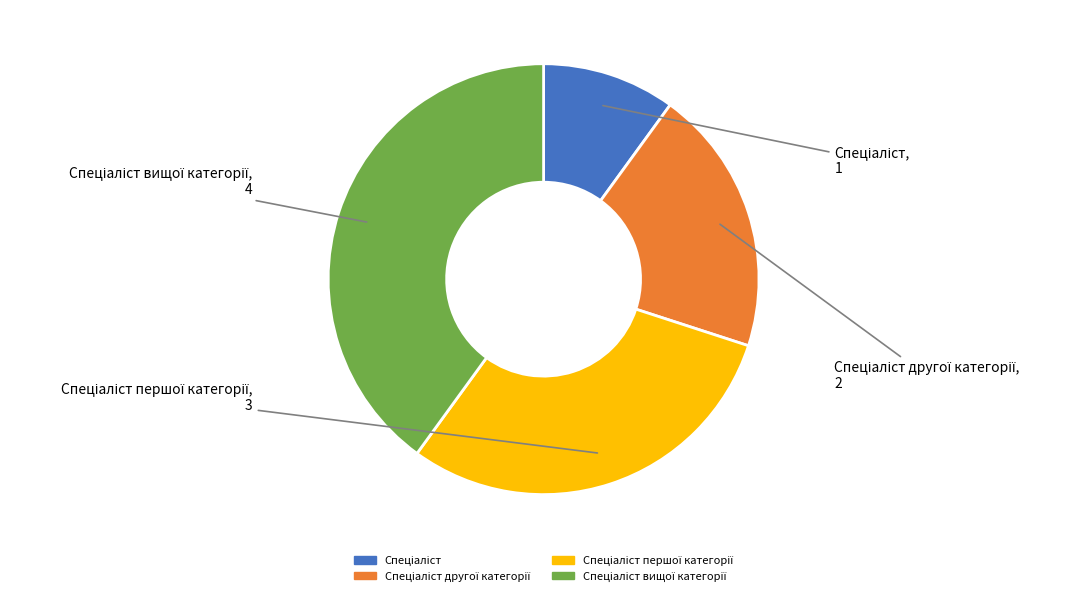

Does any single category account for the majority?

No